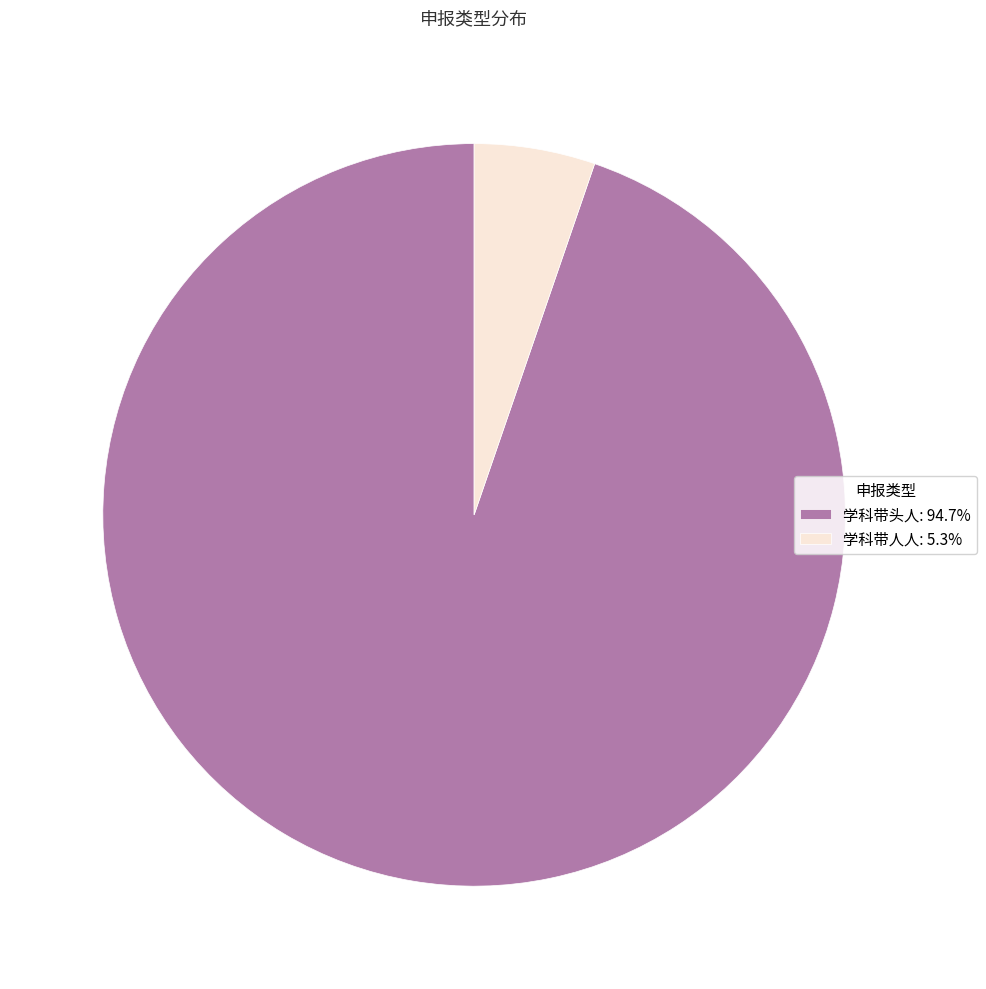

How many slices are in this pie chart?

2